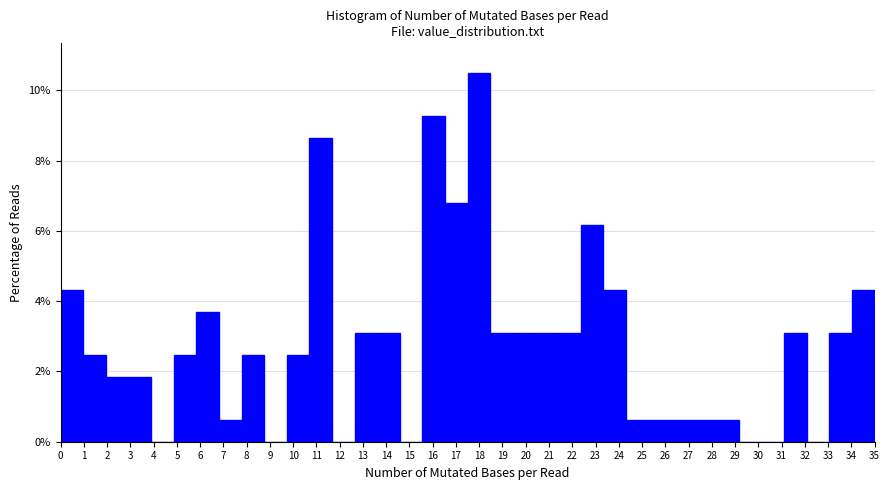

Is it true that the value at 24 is 4.3?

True